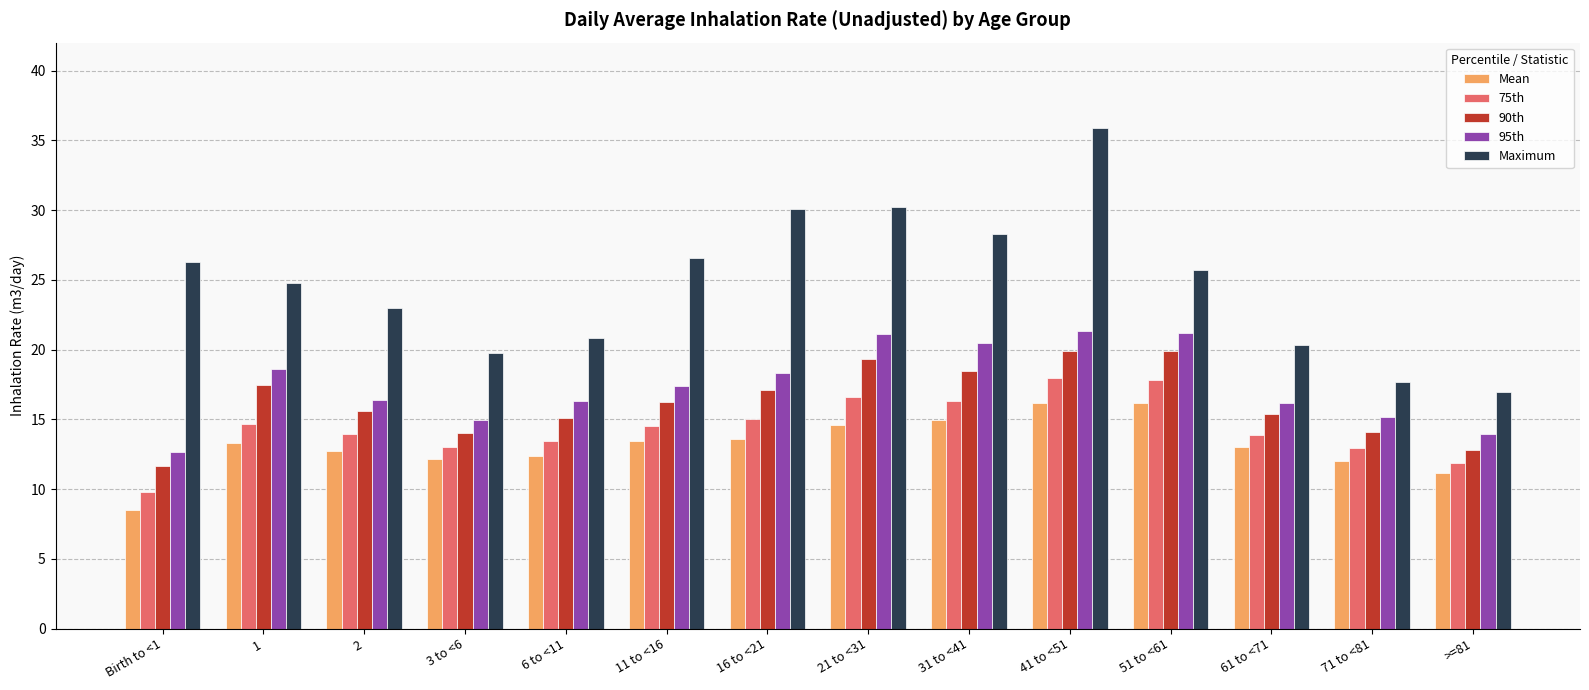

What is the difference between the 95th values at 16 to <21 and 2?

1.9